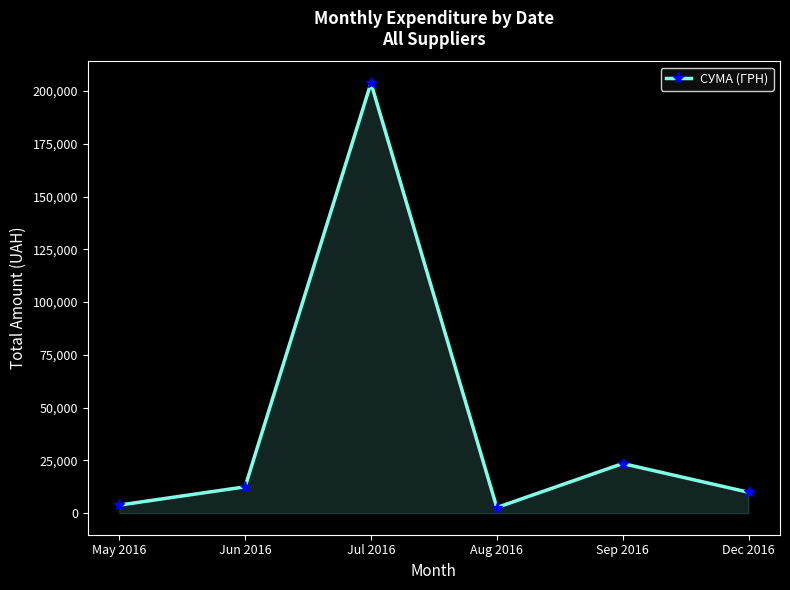

What is the label of the 2nd point from the left?

Jun 2016